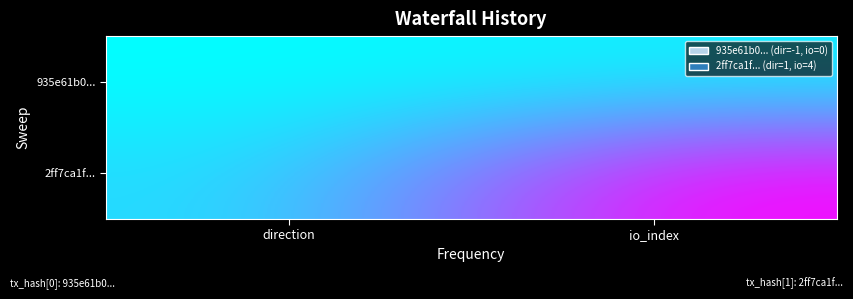

Which has a higher value, direction or io_index?

io_index